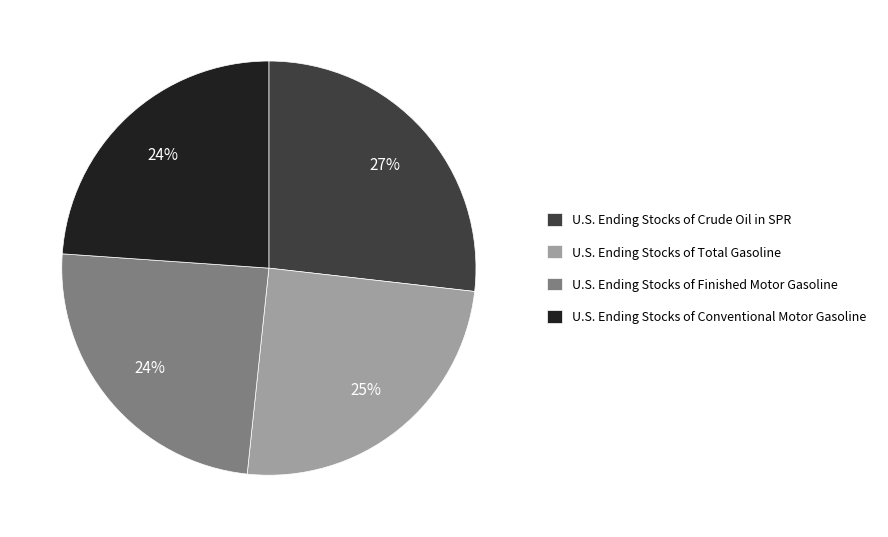

Does U.S. Ending Stocks of Finished Motor Gasoline represent more than half of the total?

No